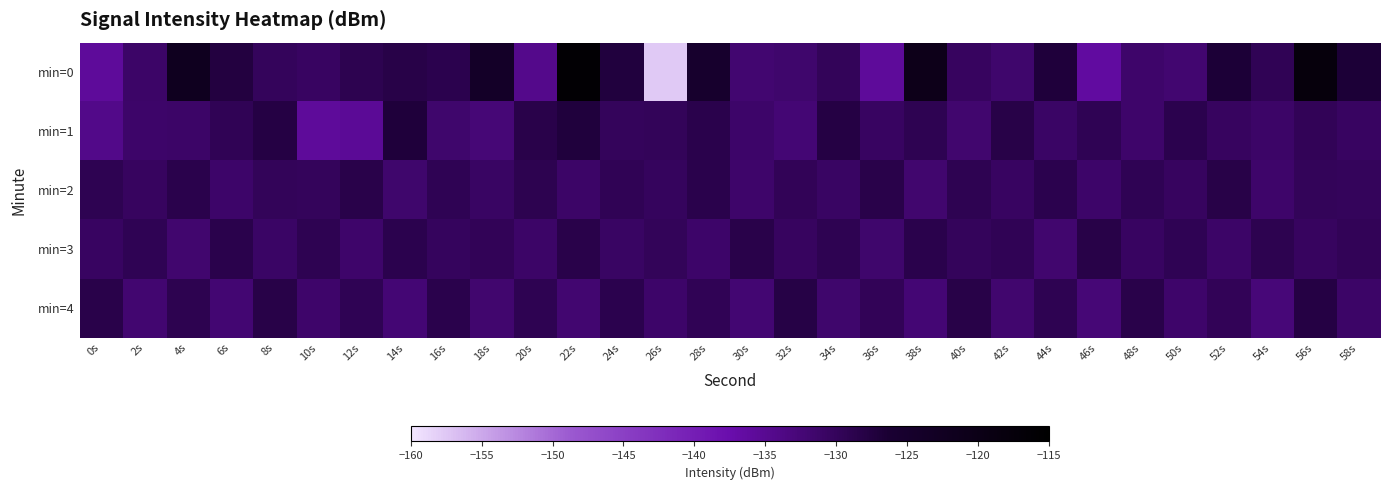

Which label corresponds to the smallest value in the chart?

26s